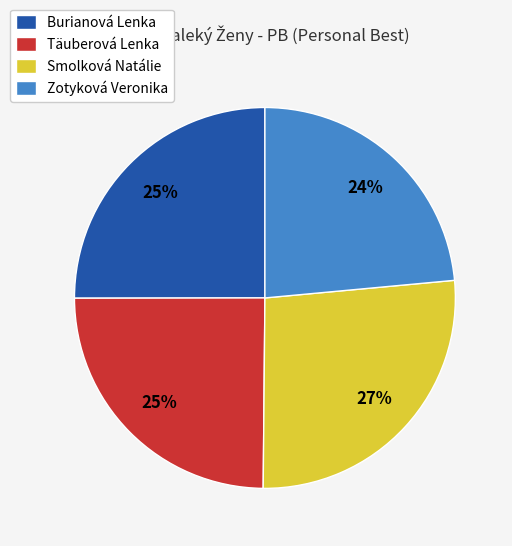

Count the number of slices in the pie.

4